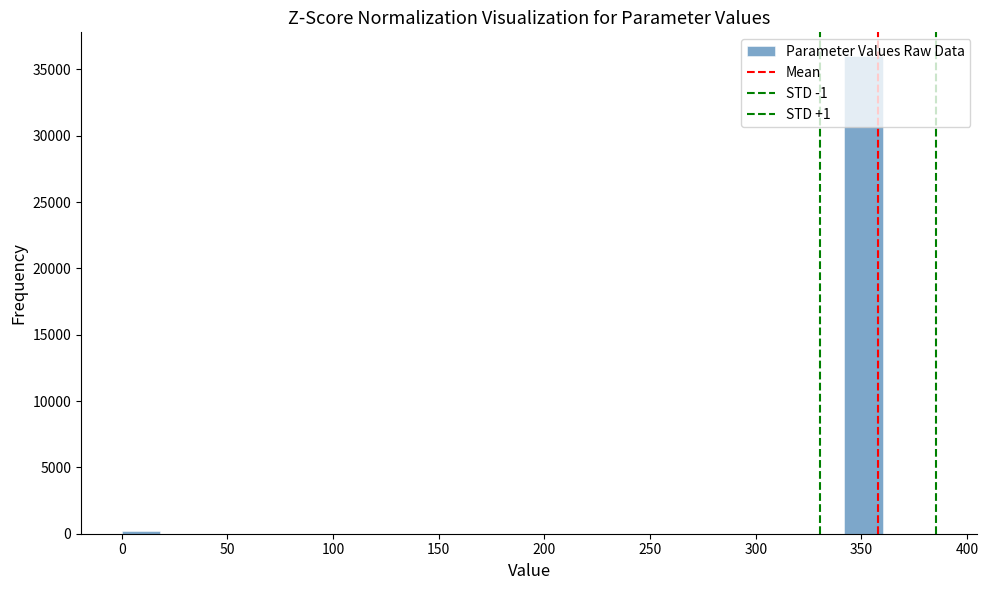

Around what value on the x-axis is the tallest bar? Give the approximate position of its centre, as read against the axis.

350